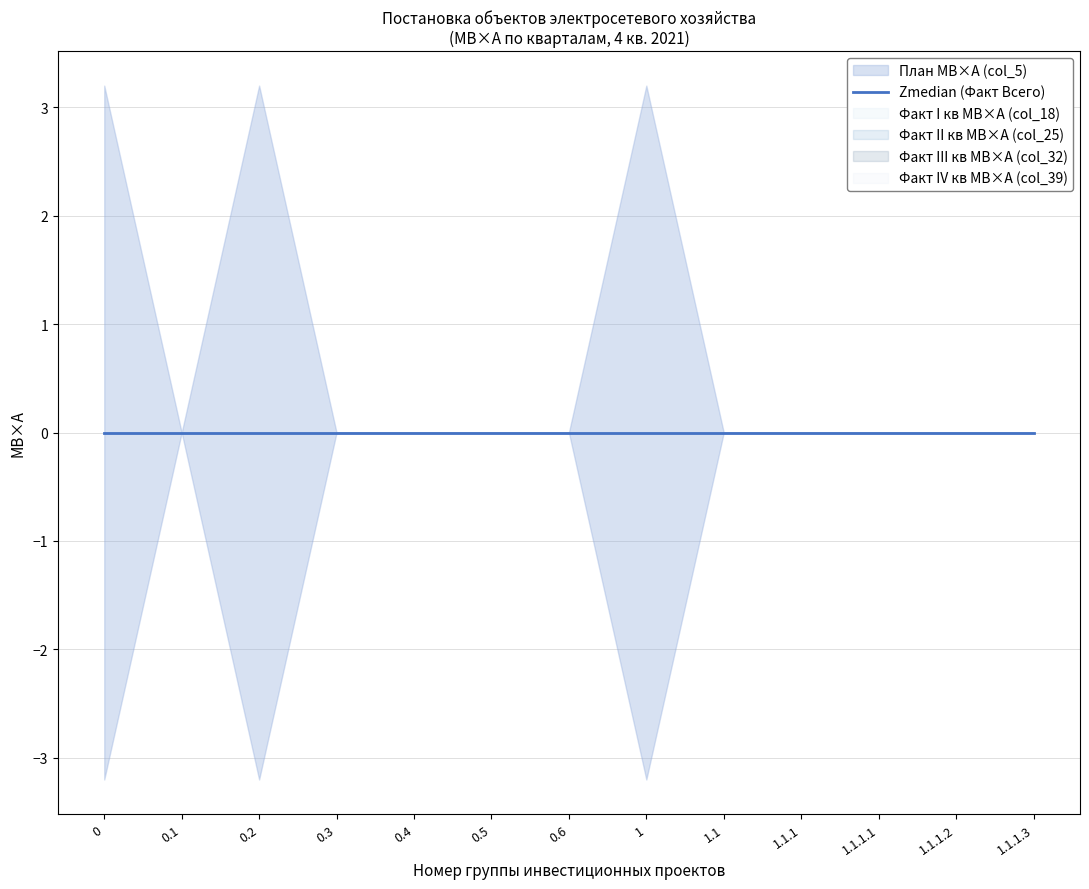

What is the difference between the maximum and minimum values in the План МВ×А (col_5) series?

3.2